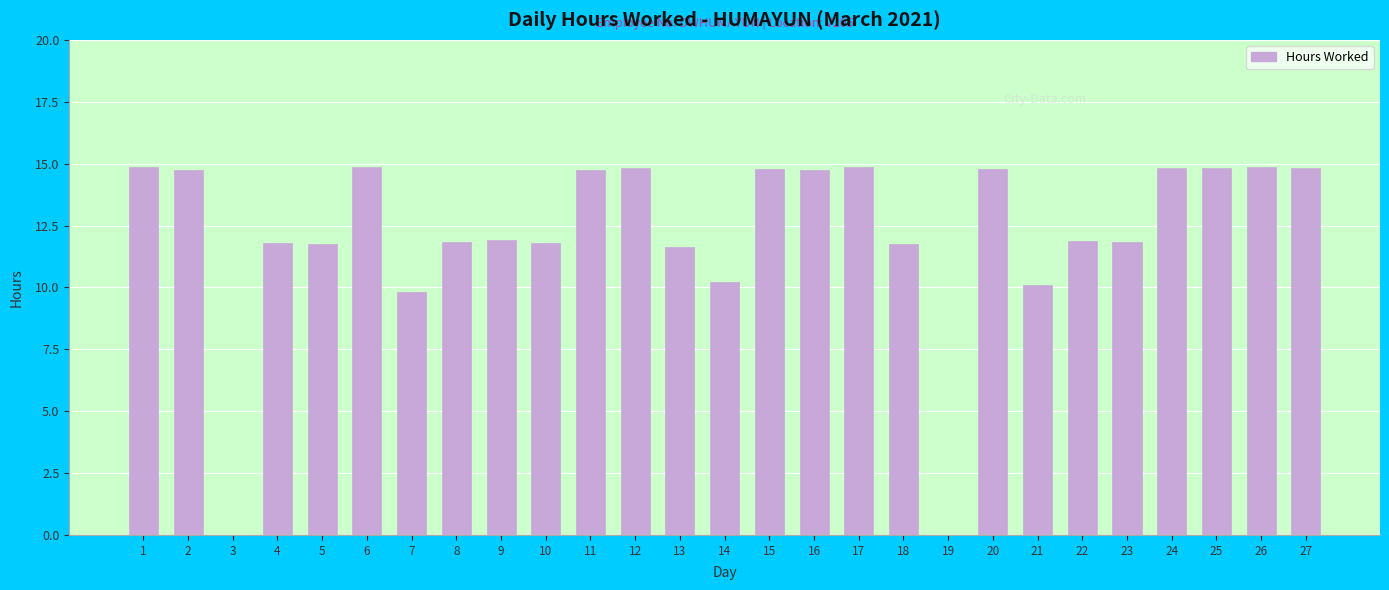

How many categories are shown in the chart?

27